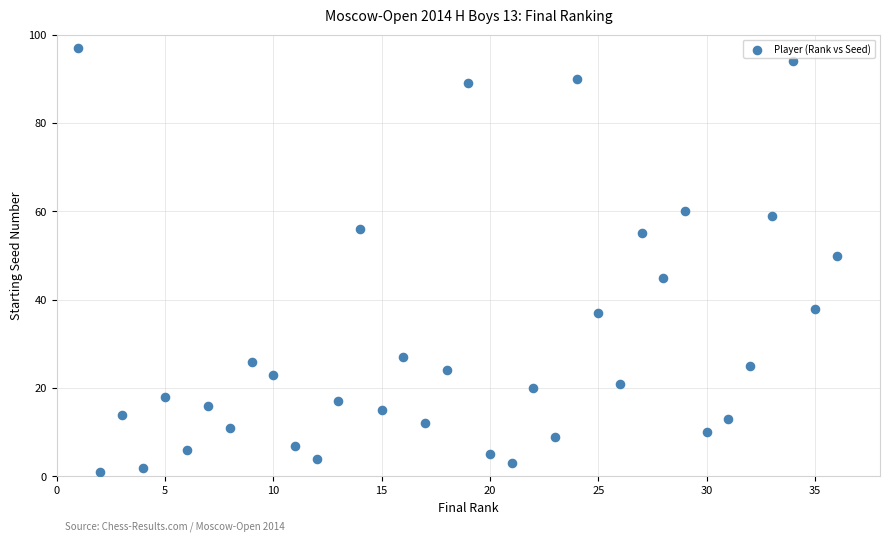

What Y value in the scatter plot is closest to 49?

50